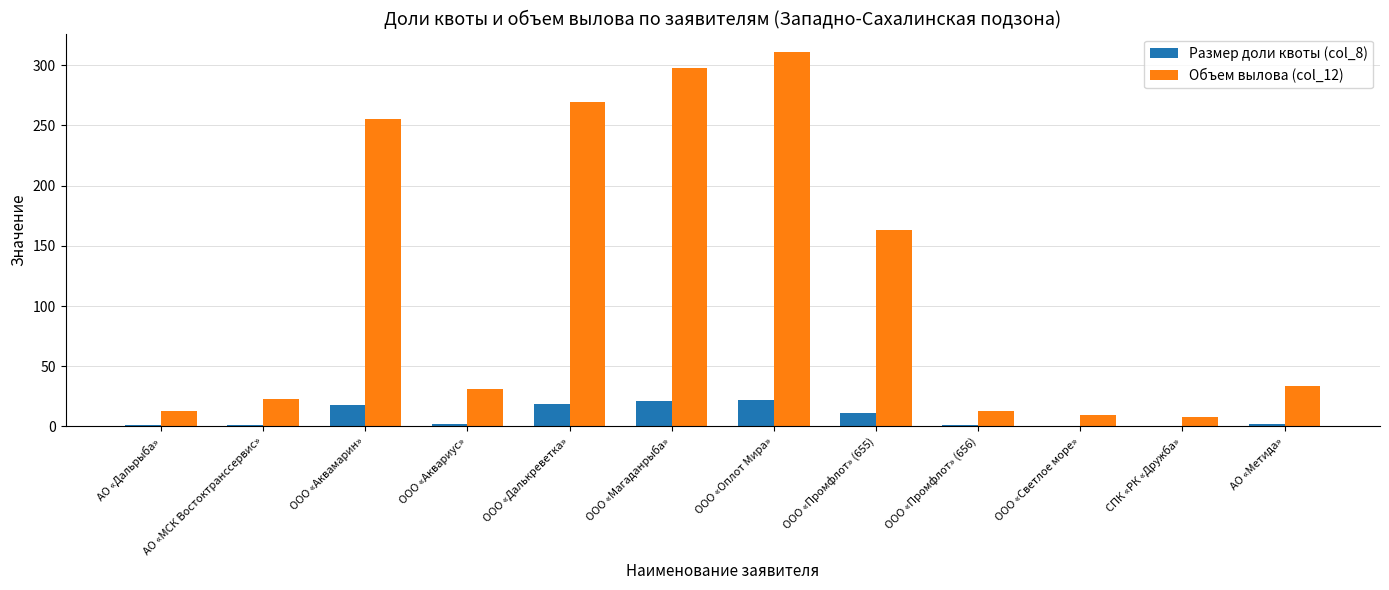

Which series has the widest spread of values?

Объем вылова (col_12)